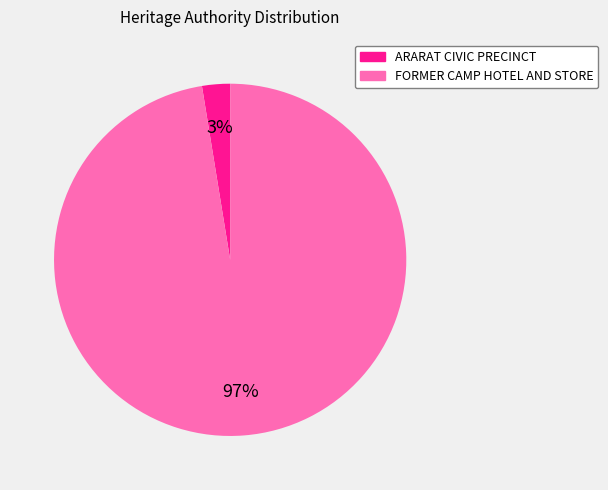

Count the number of slices in the pie.

2